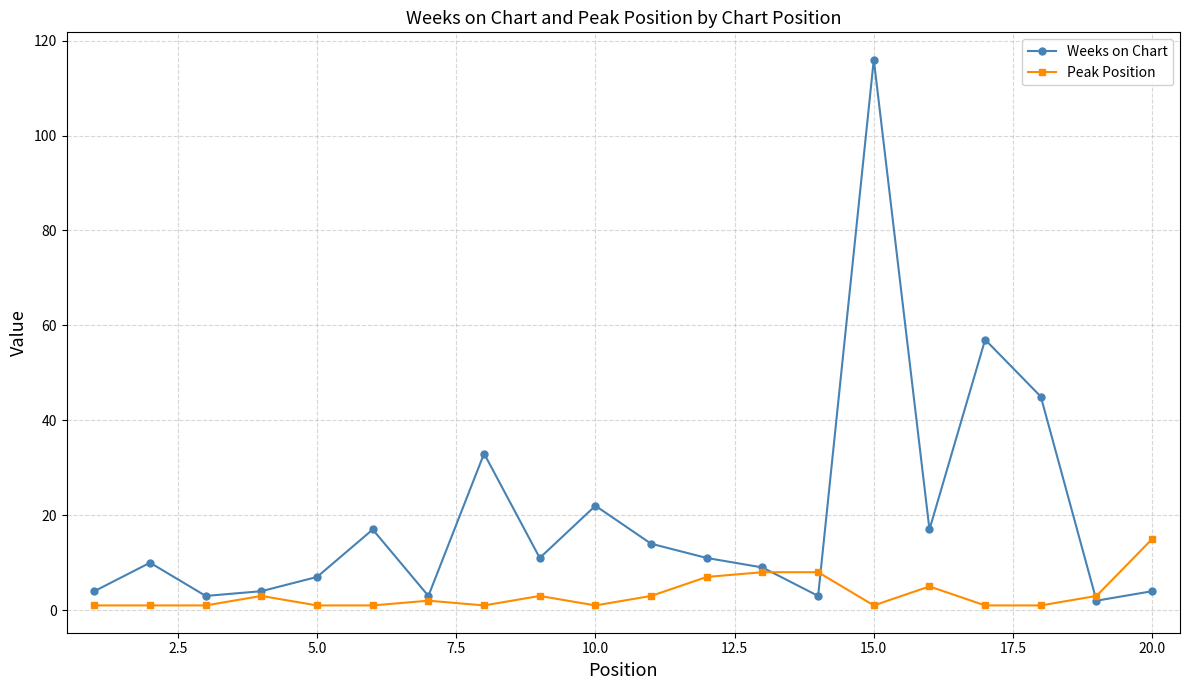

Rank the series by their maximum value, from lowest to highest.

Peak Position, Weeks on Chart